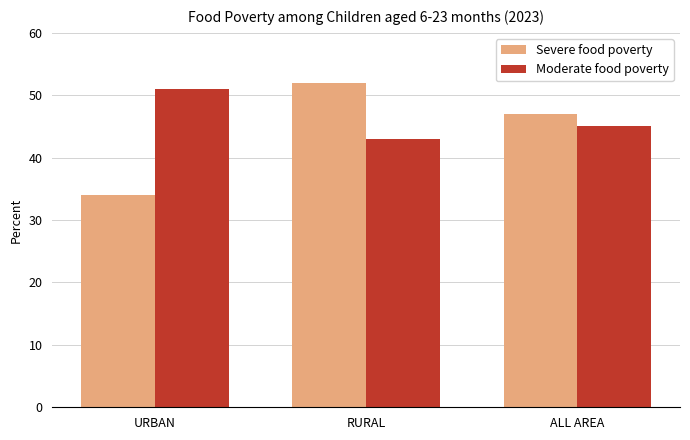

Is the value of Moderate food poverty at URBAN greater than the value of Severe food poverty at RURAL?

No